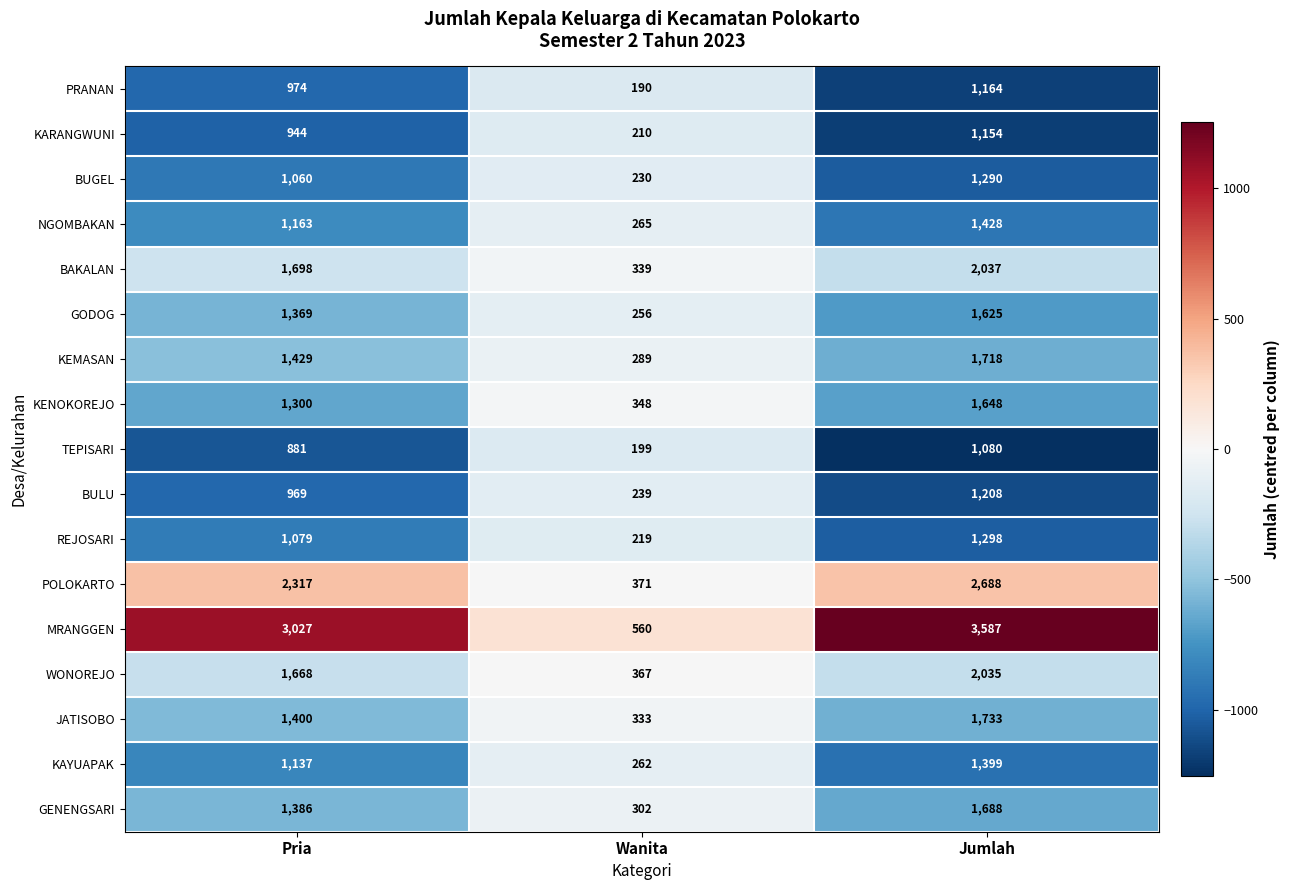

At which category does the chart reach its peak across all series?

Jumlah